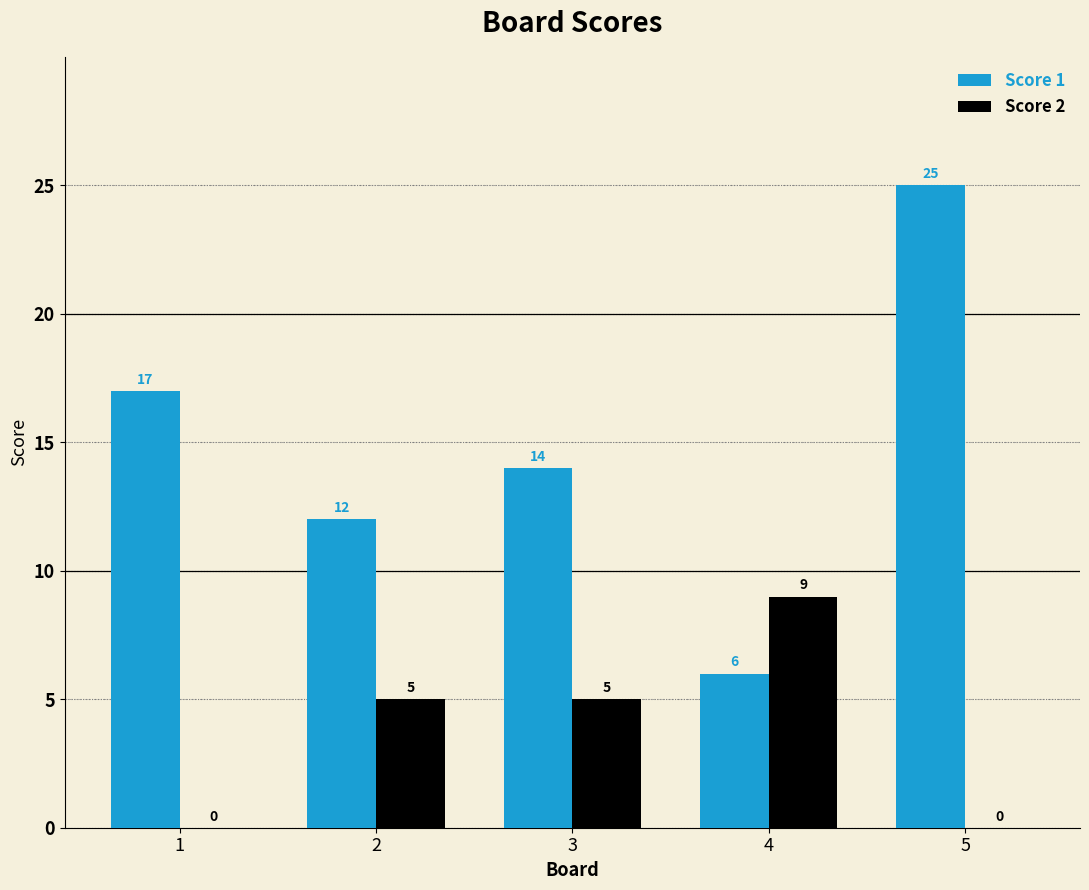

Which series has the largest total across all categories?

Score 1